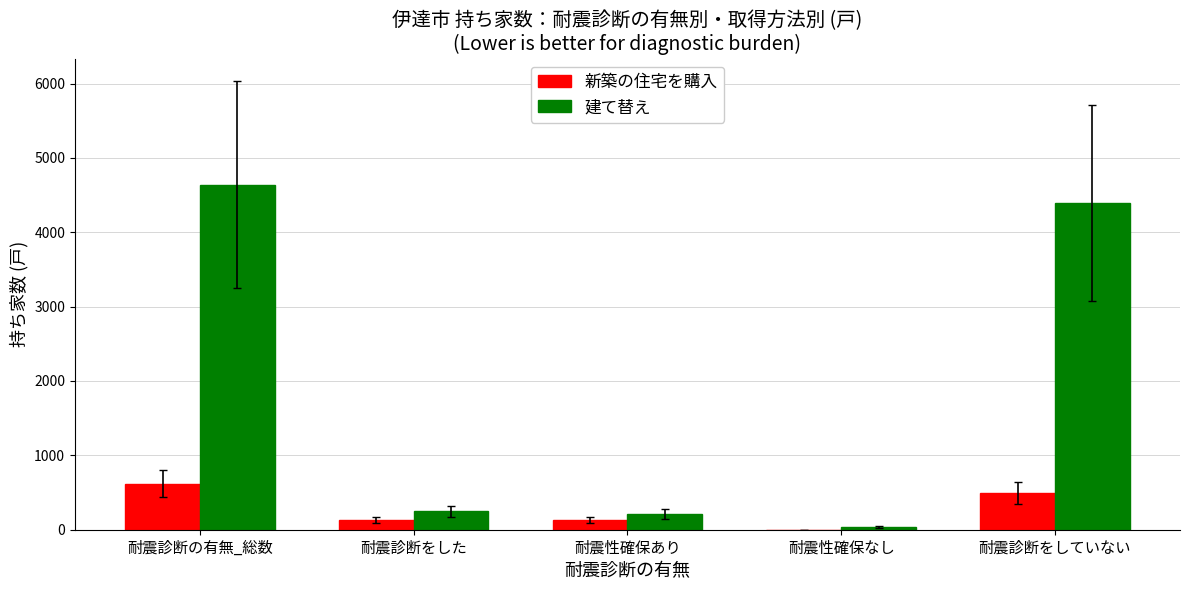

Is it true that 建て替え equals 210 at 耐震性確保あり?

True